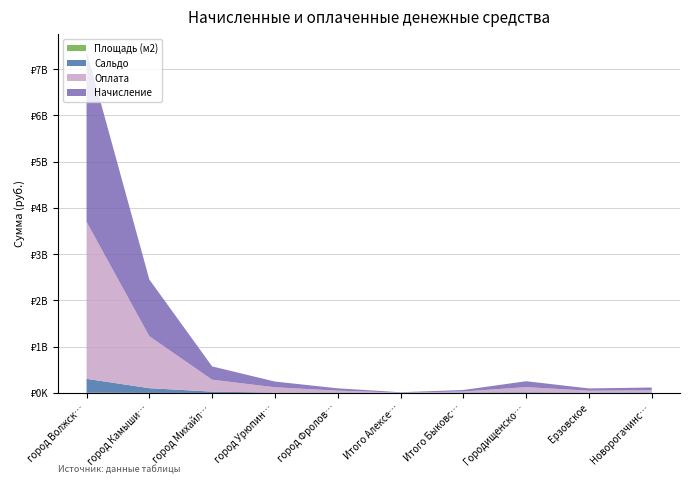

Reading left to right, what are all the values shown in this chart?

Начисление: 3695547393.2	1225535435.0	286900190.6	123268767.4	50241771.0	8086498.1	32293129.7	126921418.0	49081957.6	59234015.8
Оплата: 3395534210.4	1123531930.7	258251903.2	115262596.1	40162609.5	7116638.0	21477035.1	112622189.6	40452027.8	48026511.6
Сальдо: 300013182.8	102003504.3	28648287.3	8006171.3	10079161.5	969860.1	10816094.5	14299228.4	8629929.9	11207504.2
Площадь (м2): 5904328.8	1866694.7	443337.6	193809.6	85515.8	13481.3	50334.0	221017.2	77994.1	99459.7